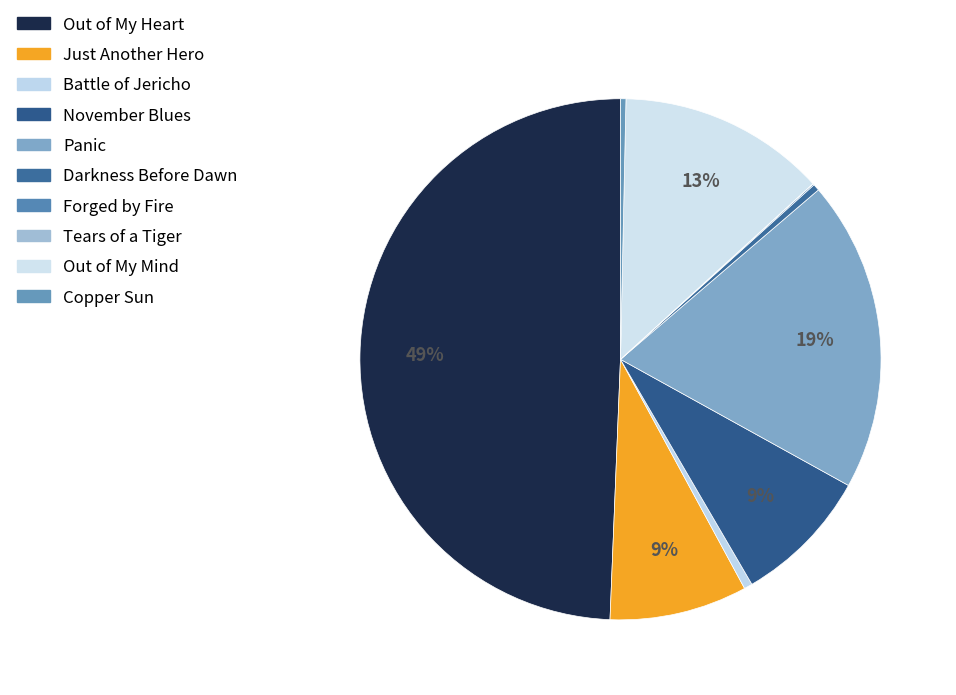

Count the number of slices in the pie.

10